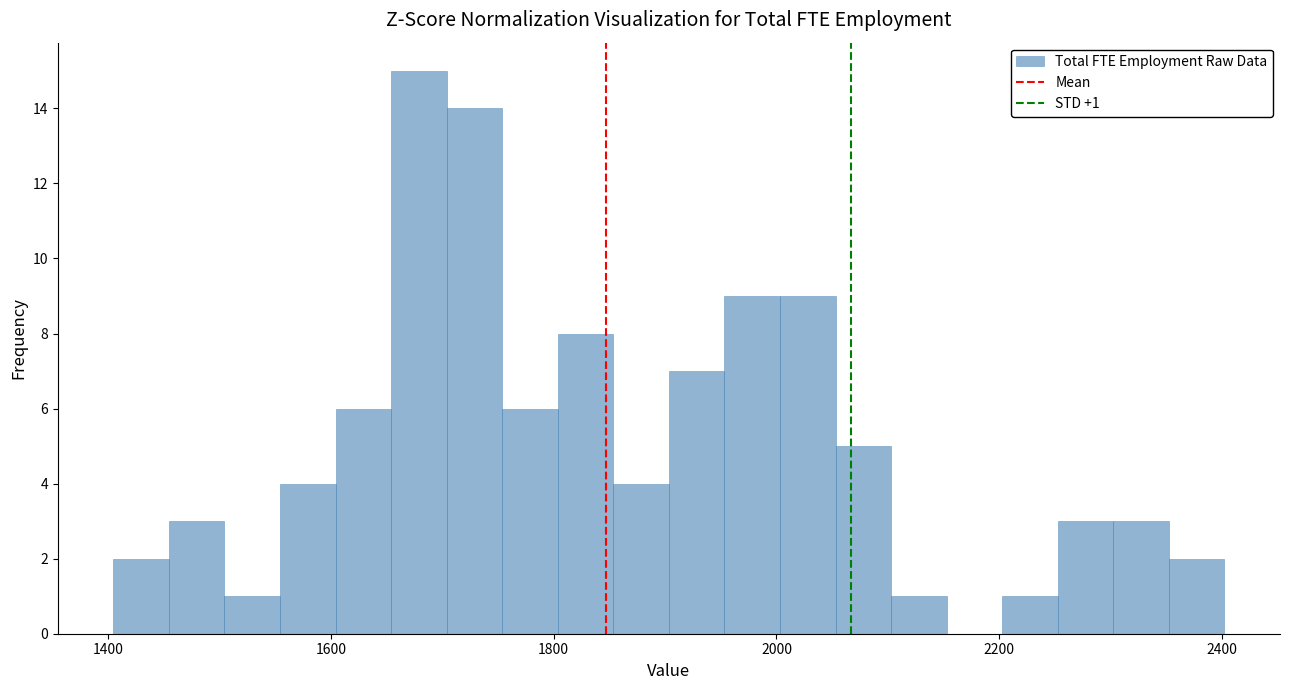

Read against the x-axis, roughly where is the centre of the tallest bar?

1680